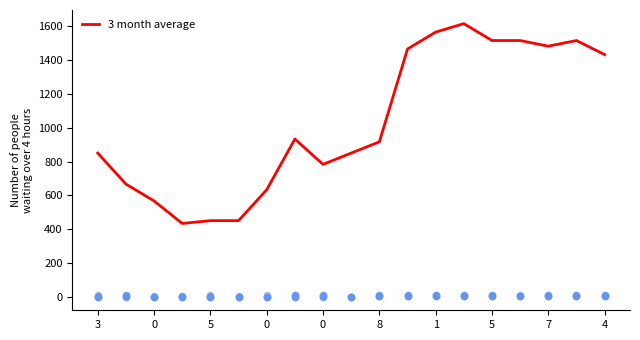

At how many categories does at least one series exceed 1?

18